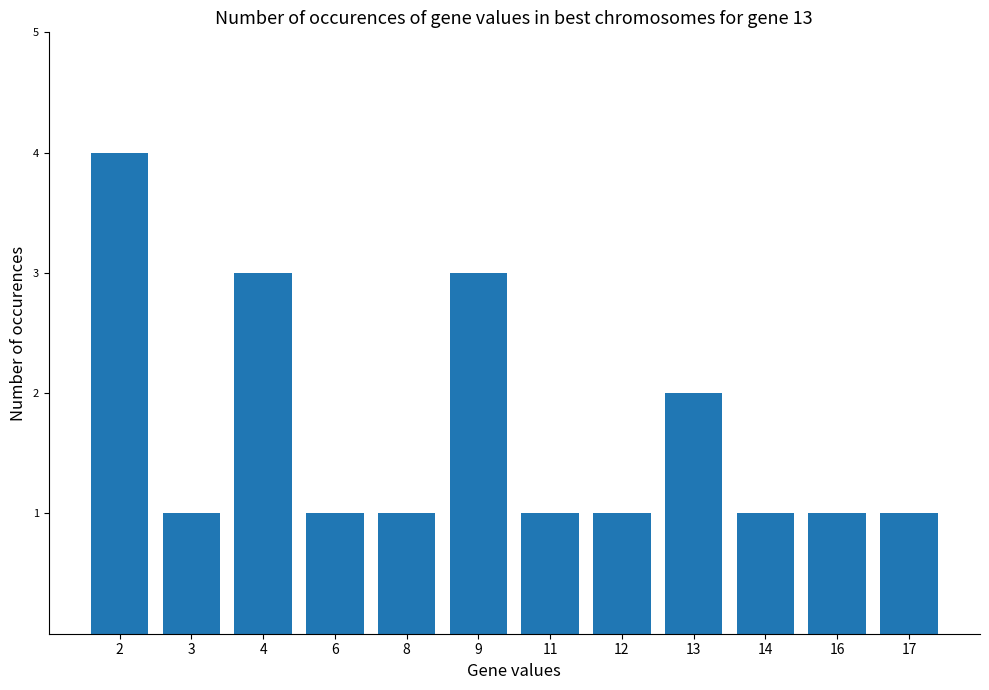

True or false: the data shows 1 at 3.

True